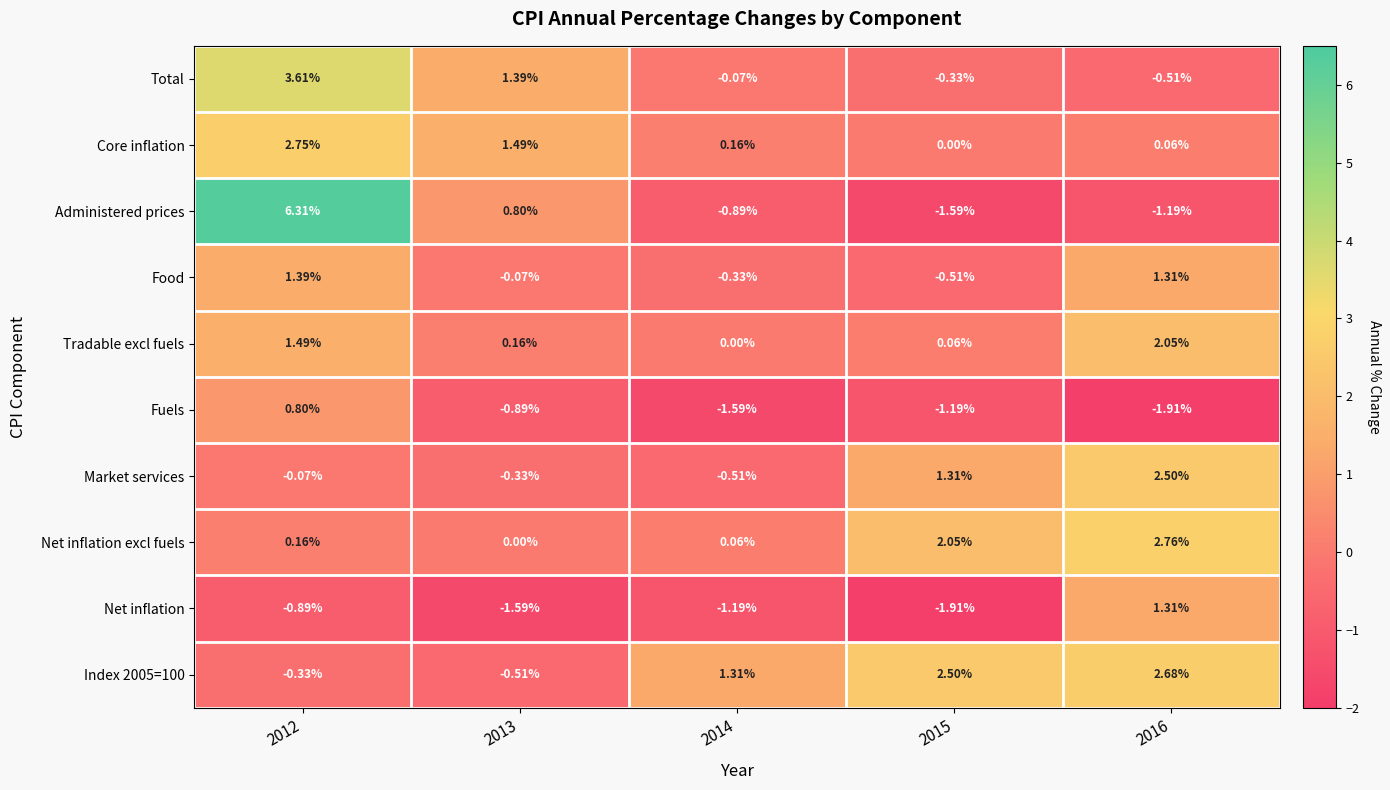

Which series has the largest range (max minus min)?

Administered prices